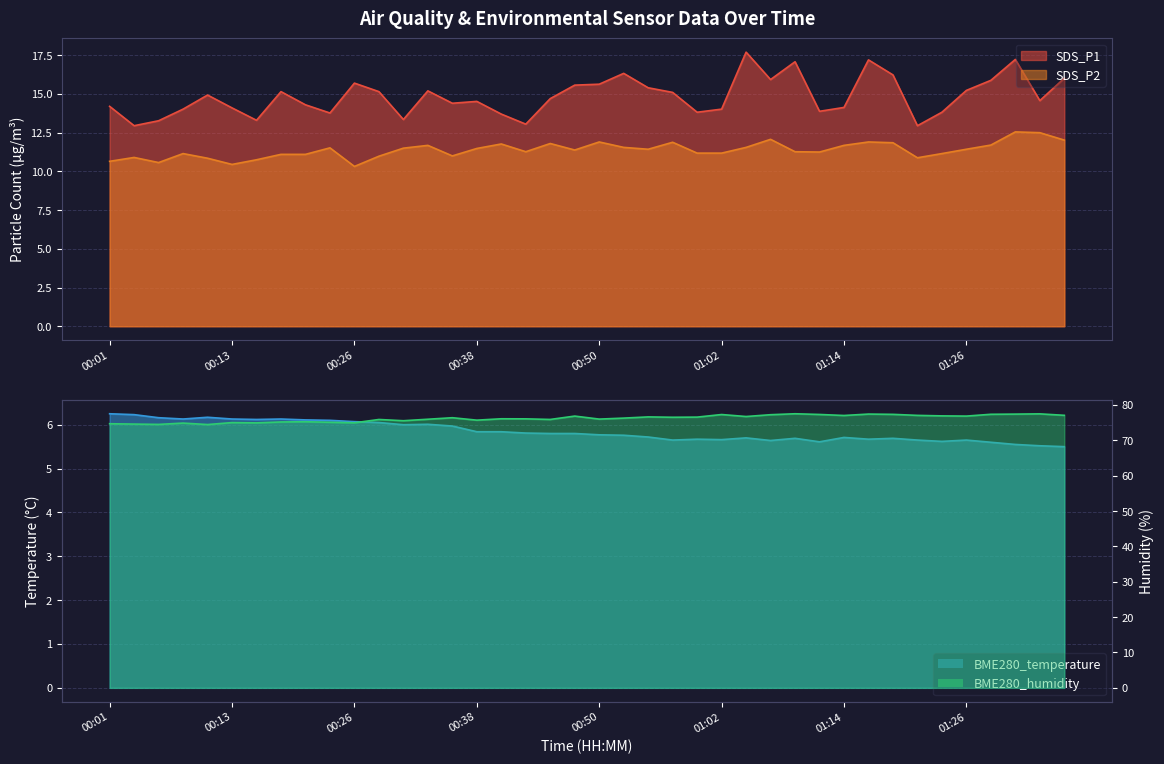

Read the BME280_temperature value at 01:26.

5.7